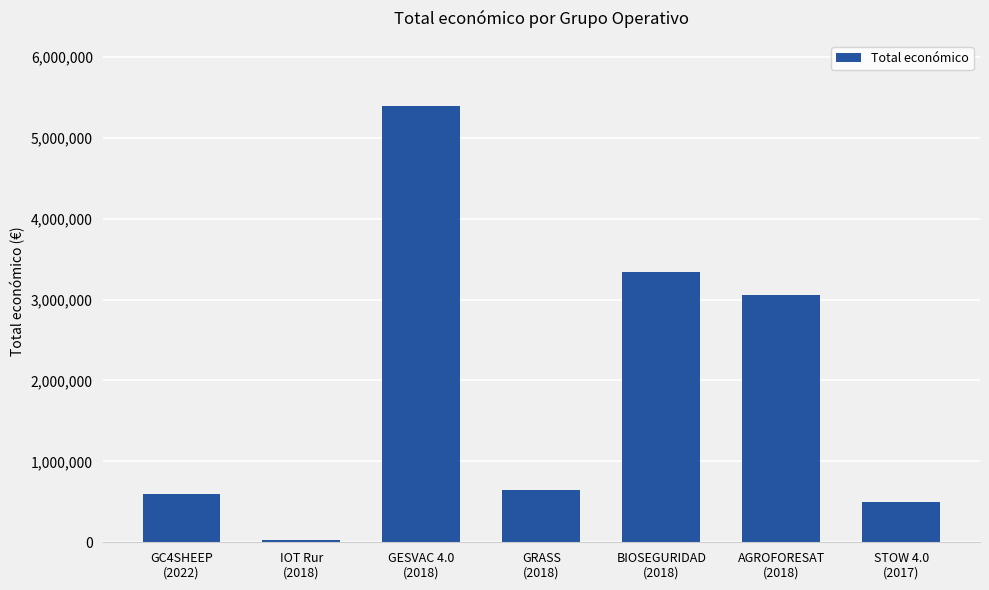

What is the label of the 7th bar from the left?

STOW 4.0
(2017)